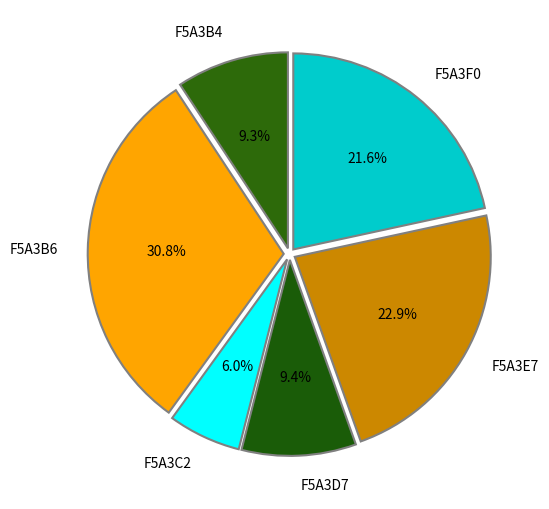

To the nearest percent, what is the combined percentage of F5A3D7 and F5A3E7?

32%